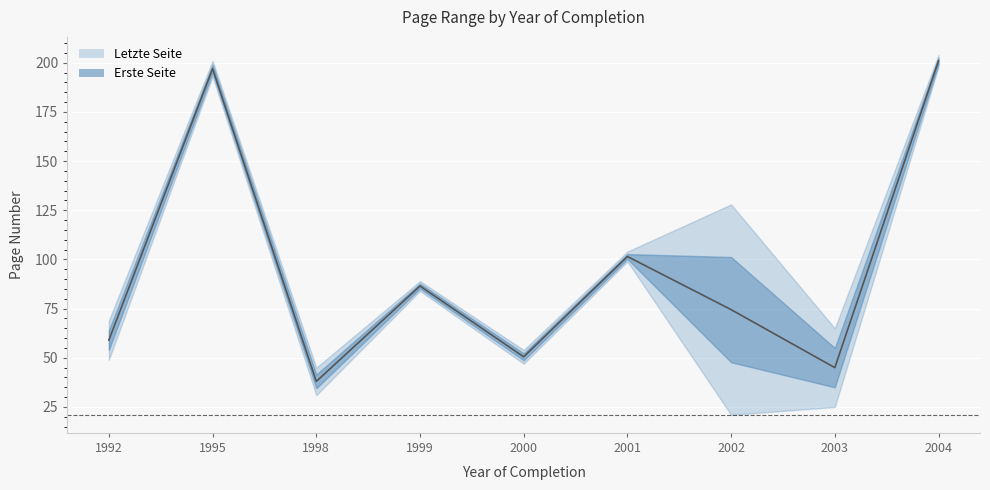

In Letzte Seite, how many points are higher than both neighbors (excluding endpoints)?

3